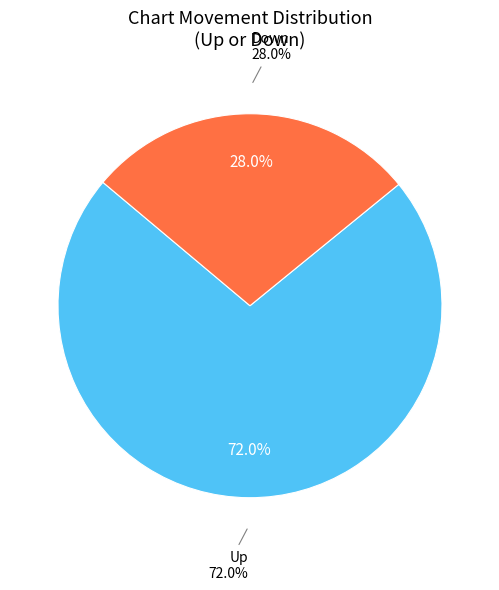

Is up the majority of the pie?

Yes